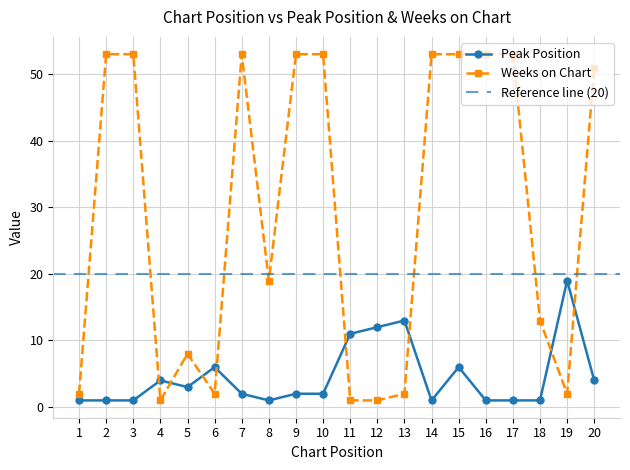

Between which two adjacent categories do Peak Position and Weeks on Chart first intersect?

3 and 4